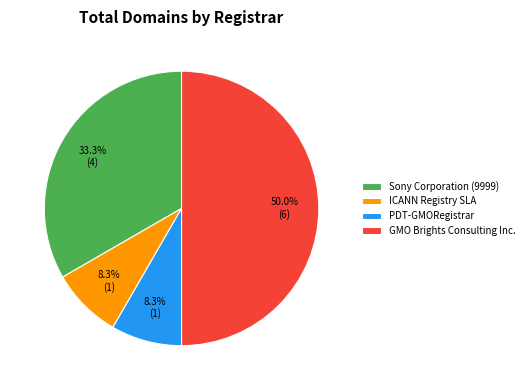

What is the largest slice in the pie chart?

GMO Brights Consulting Inc.